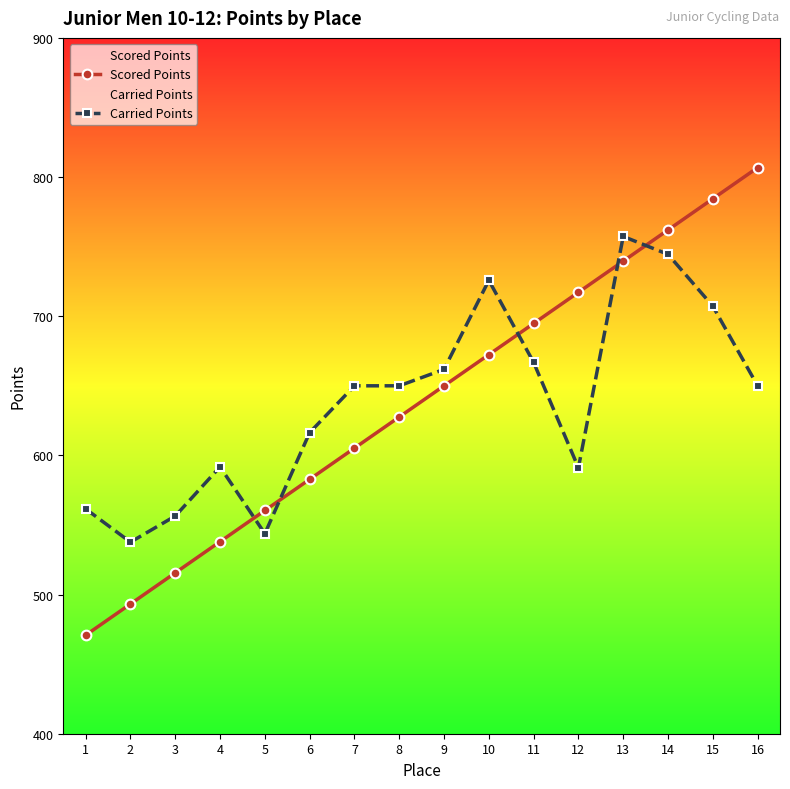

Which category has the highest value across all series?

16